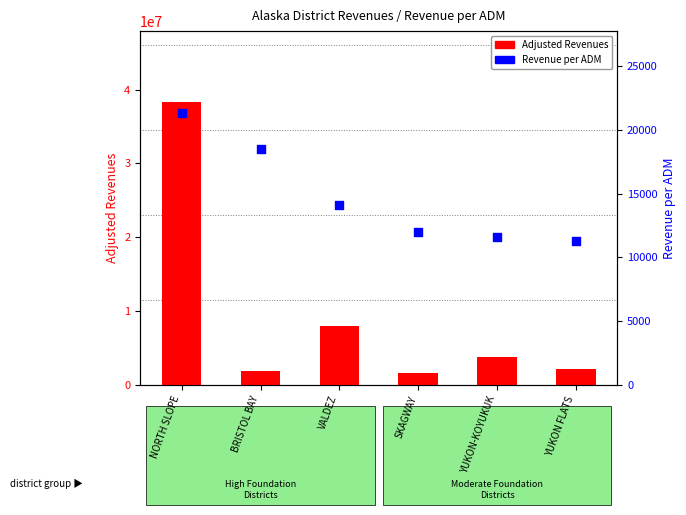

Is the value of Adjusted Revenues at SKAGWAY greater than the value of Revenue per ADM at VALDEZ?

Yes